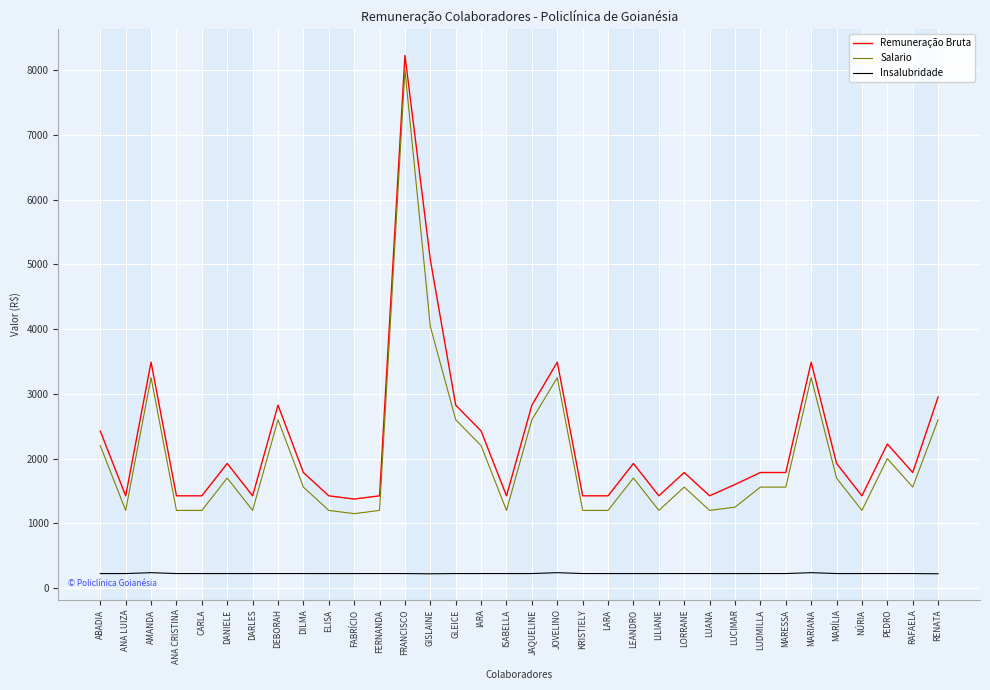

How many series are shown in this chart?

3